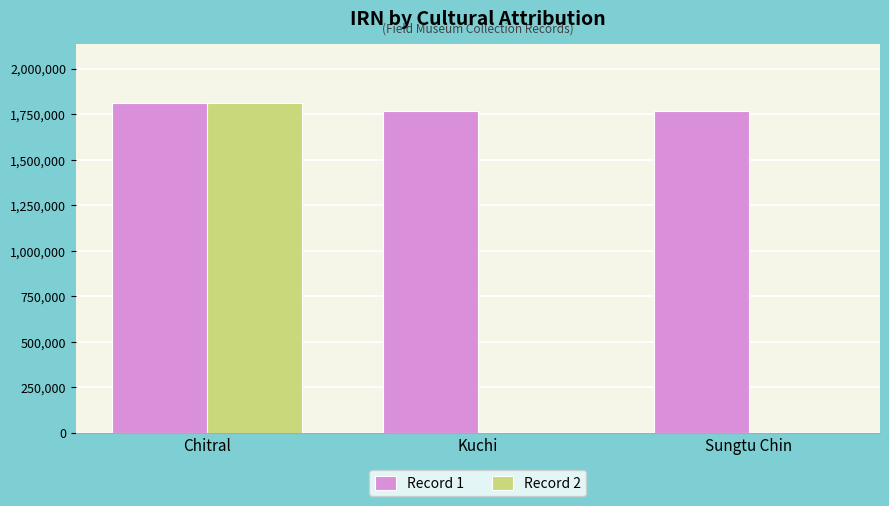

Which category has the highest value in the Record 2 series?

Chitral